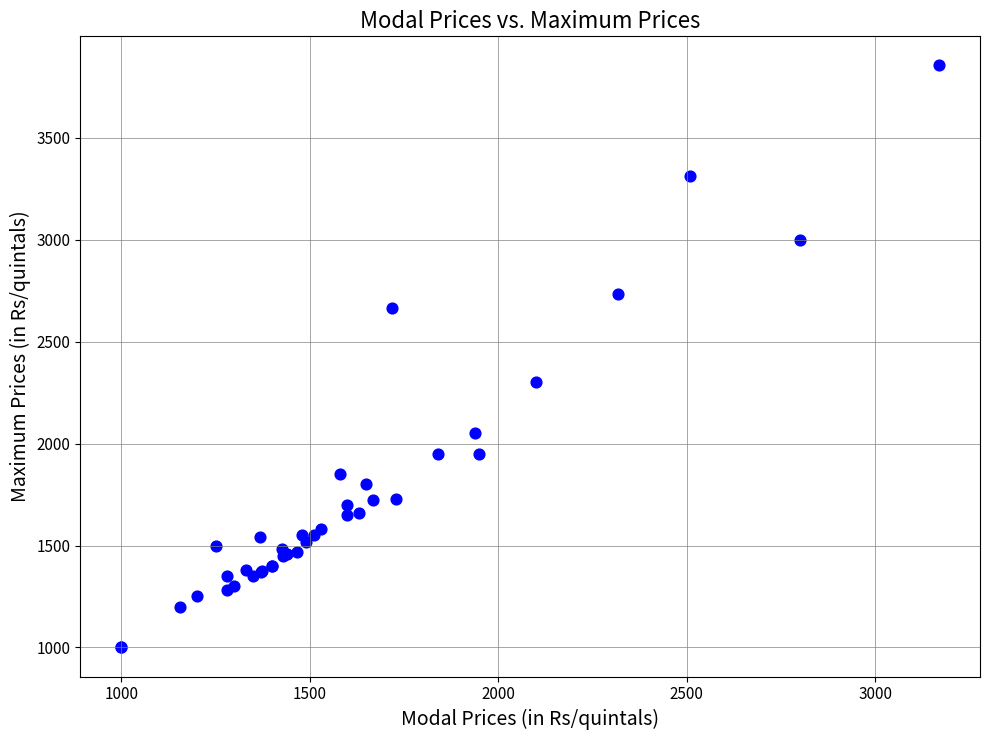

What Y value in the scatter plot is closest to 2427?

2300